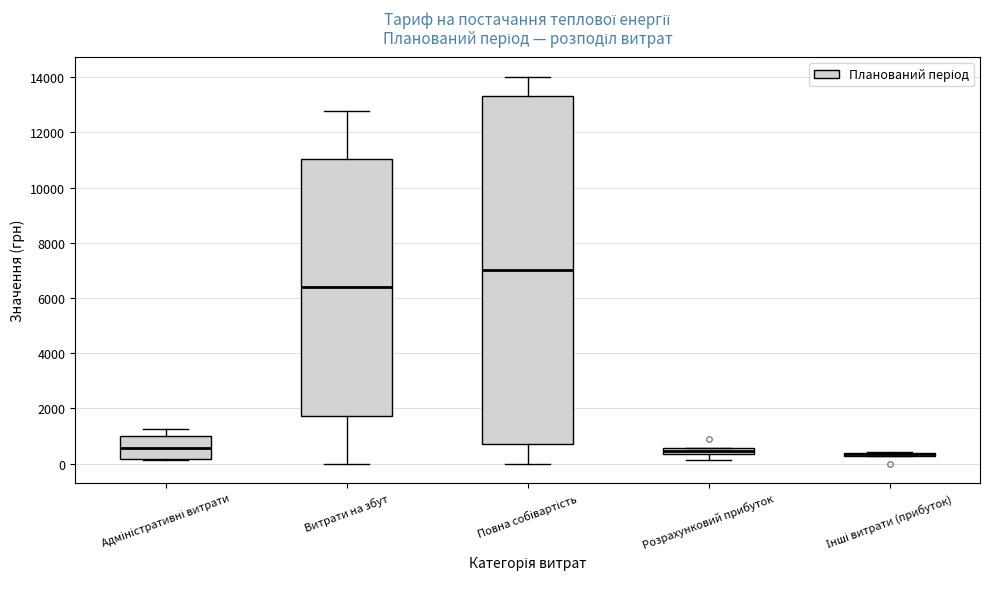

Where is the upper edge of the box for Інші витрати (прибуток) on the y-axis? The values are not printed on the chart, so give them approximately, as read against the axis.

400